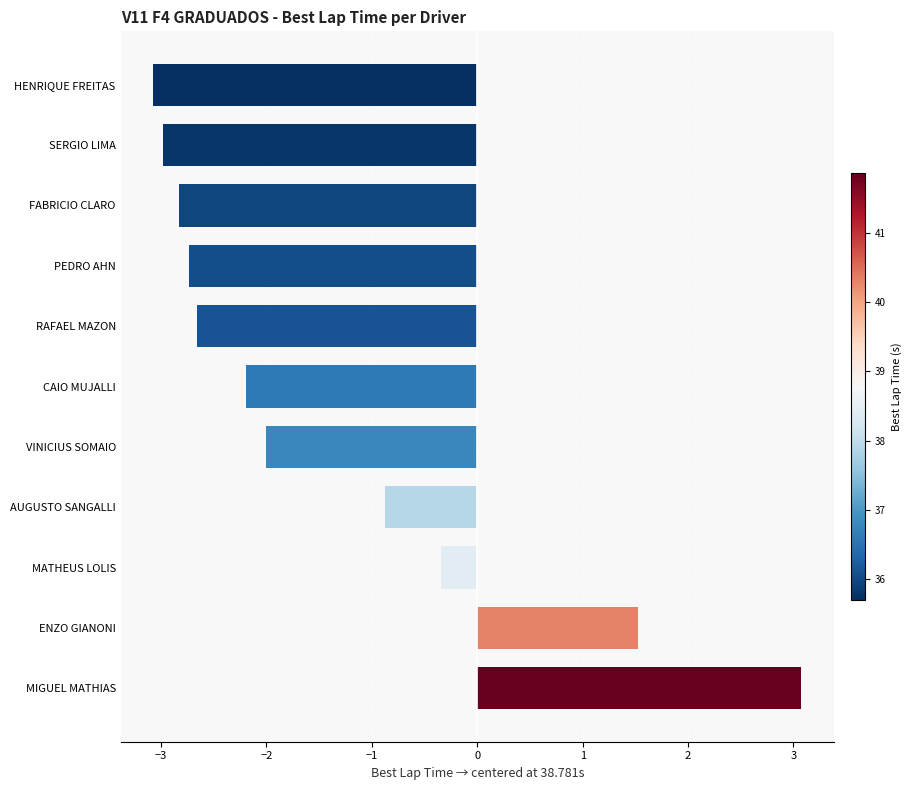

What is the sum of all values?

-15.1